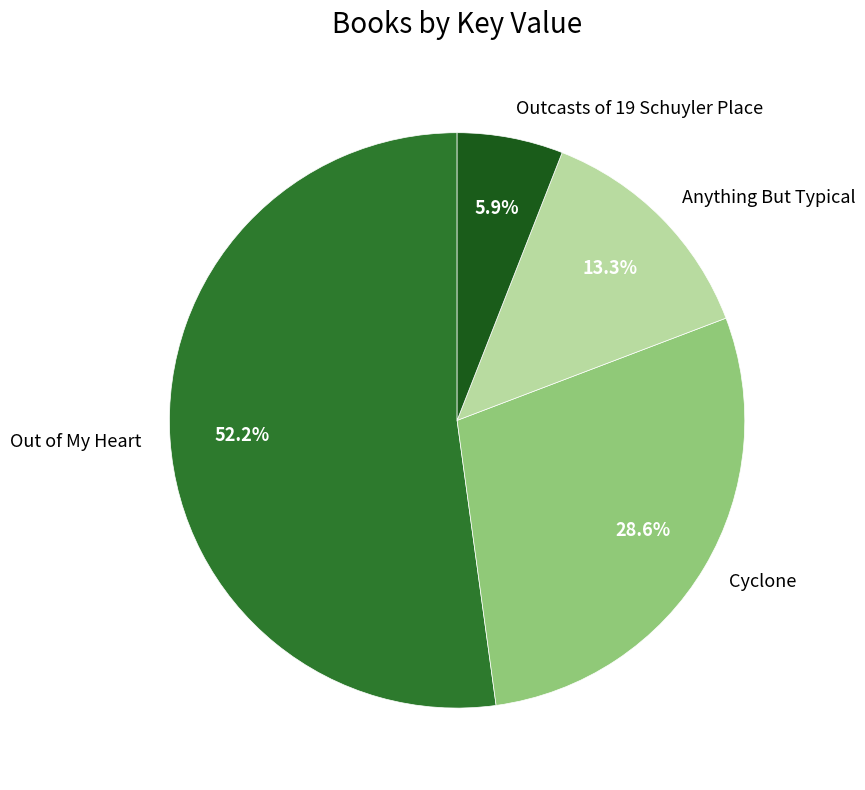

Which category accounts for the majority?

Out of My Heart